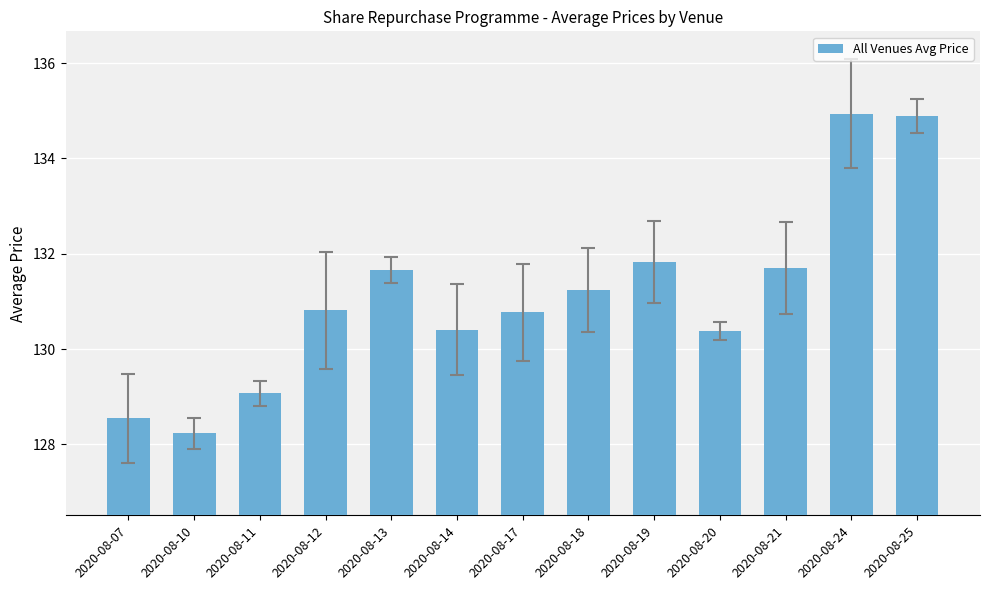

What is the value of the 10th bar from the left?

130.4